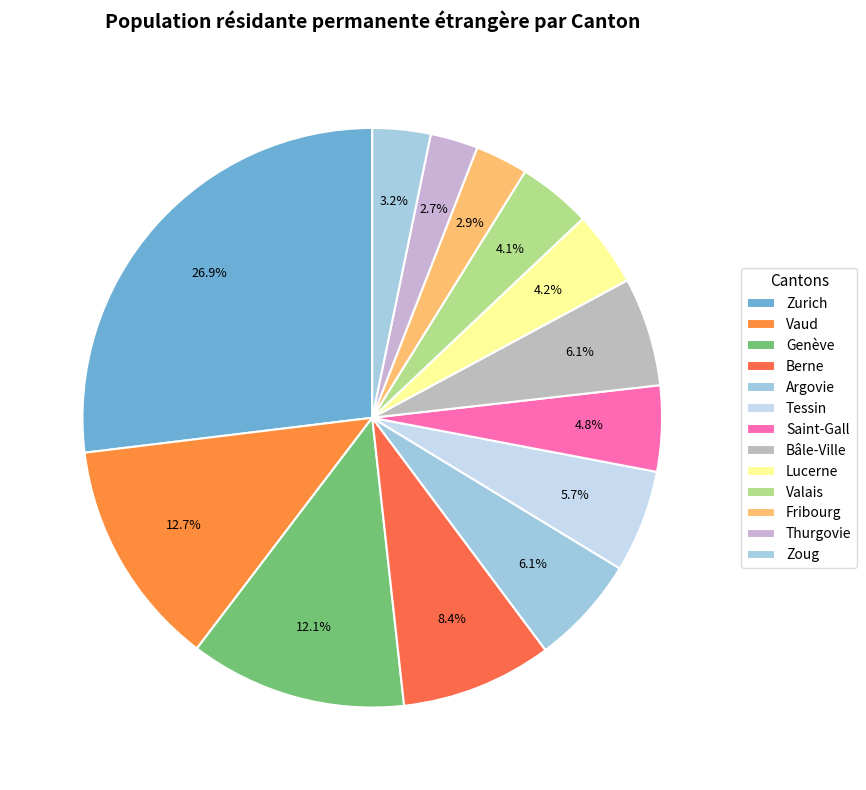

How many slices are in this pie chart?

13